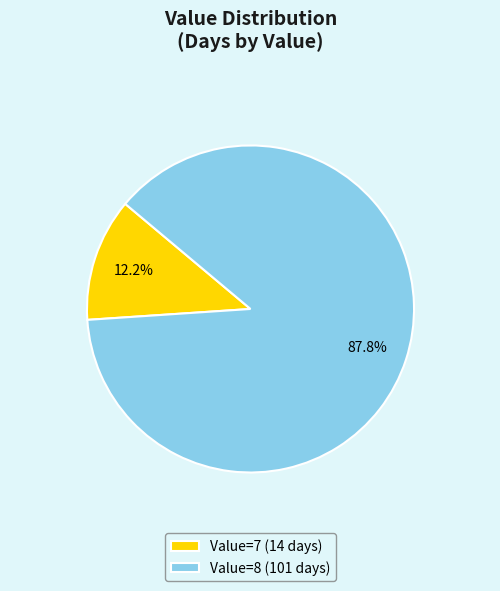

To the nearest percent, what is the difference between the largest and smallest slice percentages?

76%